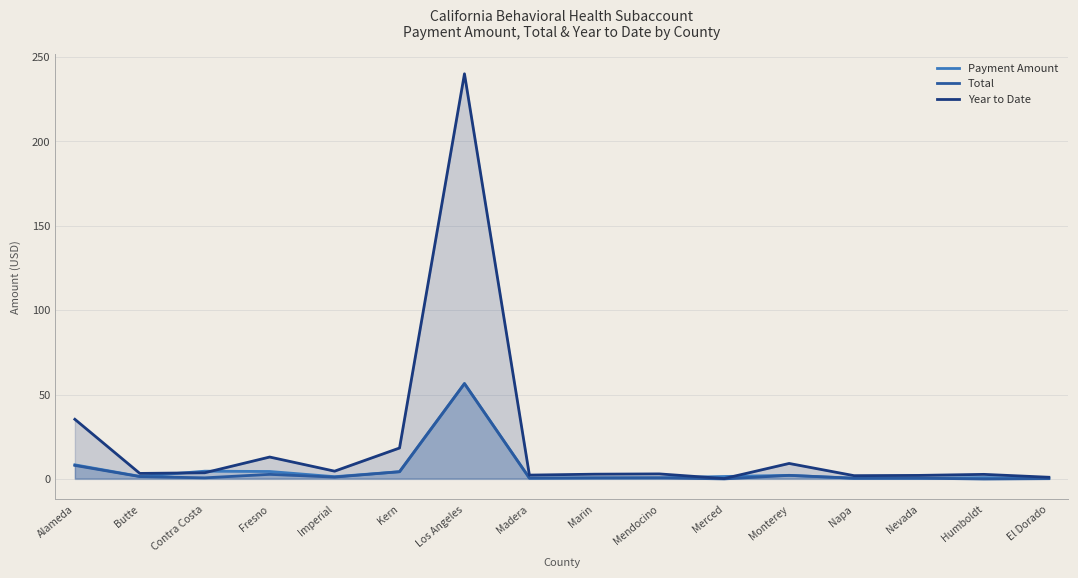

Reading left to right, transcribe all the data shown in this chart.

Payment Amount: Alameda=8.4	Butte=1.6	Contra Costa=4.6	Fresno=4.5	Imperial=1.4	Kern=4.3	Los Angeles=56.5	Madera=0.5	Marin=0.7	Mendocino=0.7	Merced=1.5	Monterey=2.2	Napa=0.5	Nevada=0.5	Humboldt=0.8	El Dorado=0.4
Total: Alameda=8.1	Butte=1.5	Contra Costa=0.7	Fresno=2.8	Imperial=1.1	Kern=4.3	Los Angeles=56.5	Madera=0.5	Marin=0.7	Mendocino=0.7	Merced=0.1	Monterey=2.2	Napa=0.5	Nevada=0.5	Humboldt=0.0	El Dorado=0.2
Year to Date: Alameda=35.4	Butte=3.3	Contra Costa=3.7	Fresno=13.0	Imperial=4.7	Kern=18.4	Los Angeles=240.0	Madera=2.3	Marin=2.9	Mendocino=3.0	Merced=0.3	Monterey=9.2	Napa=2.0	Nevada=2.1	Humboldt=2.8	El Dorado=1.0